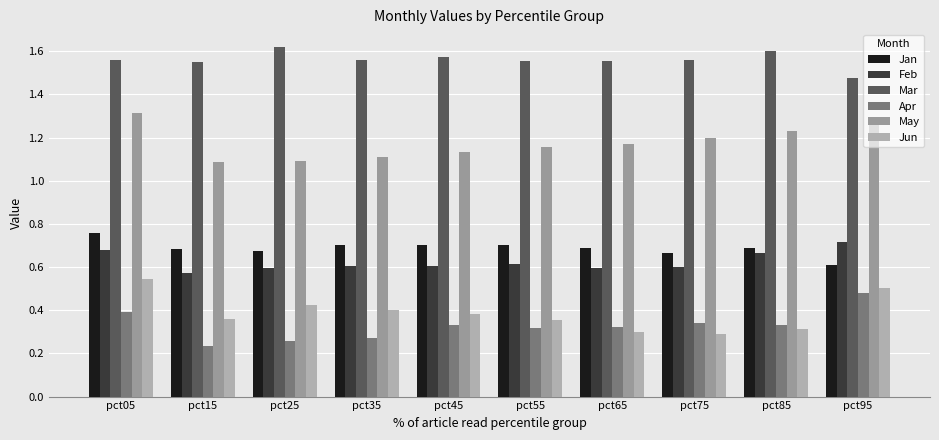

What is the sum of all Feb values?

6.2